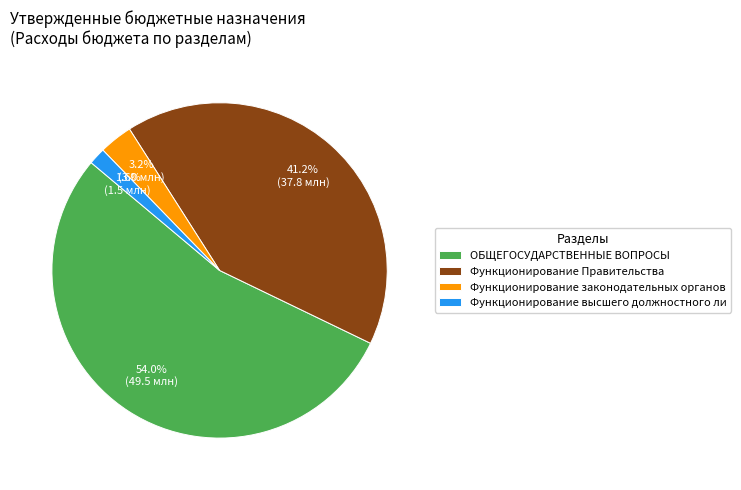

To the nearest percent, what is the average slice percentage?

25%